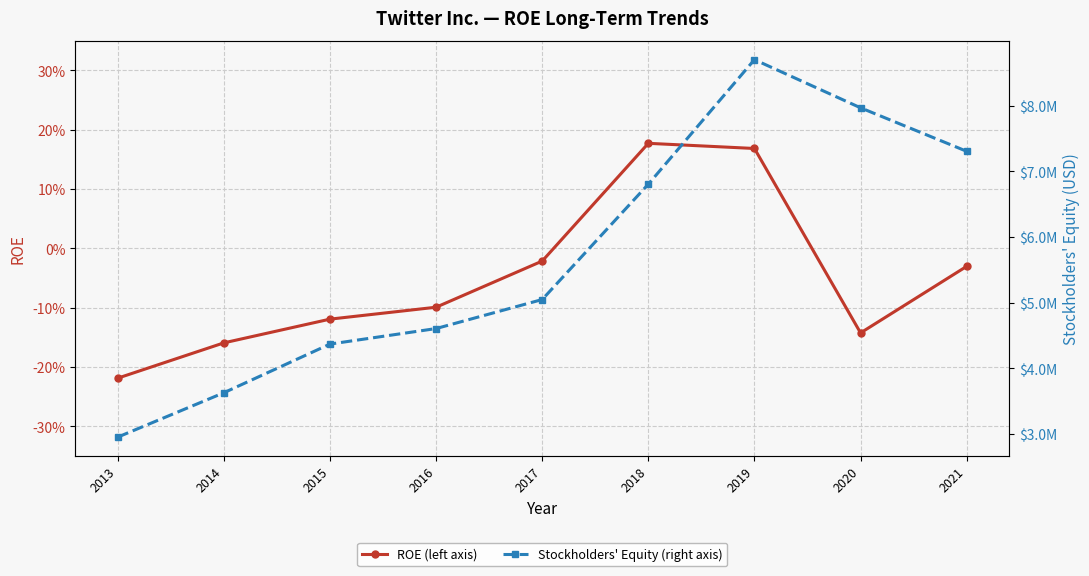

What is the greatest value displayed?

8704386.0